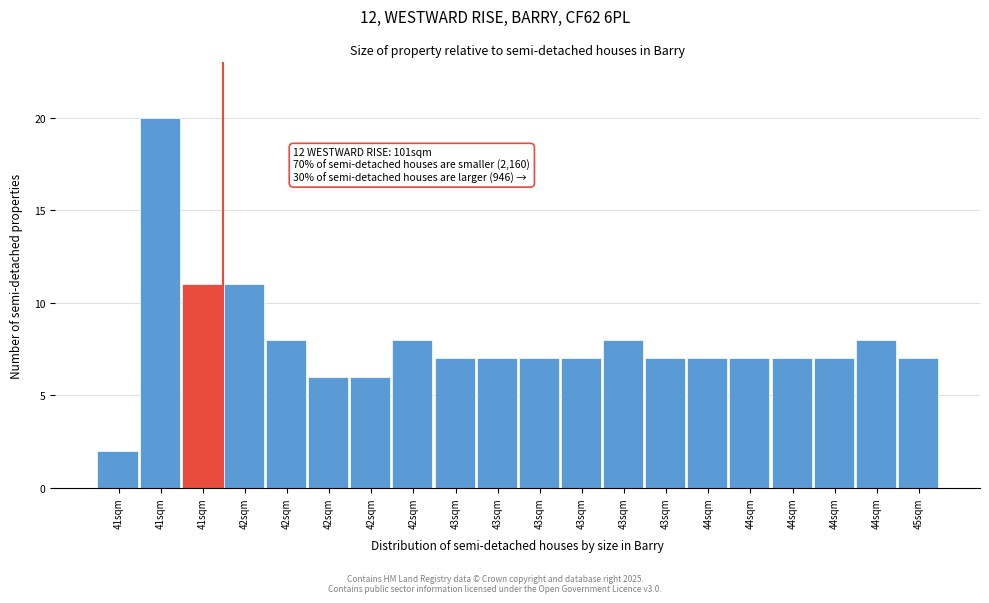

Are the bars horizontal?

No